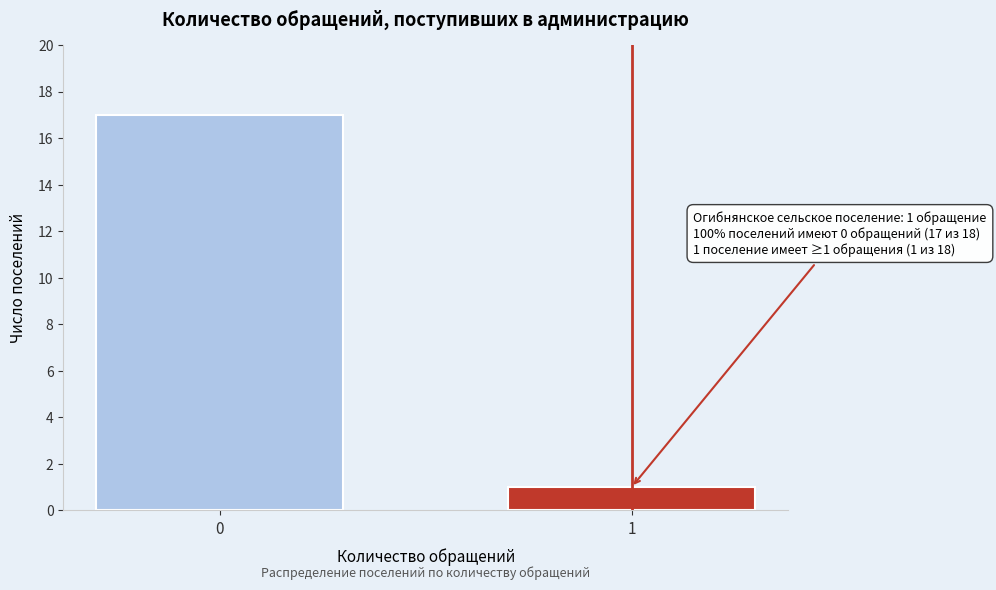

Reading left to right, transcribe all the data shown in this chart.

17	1